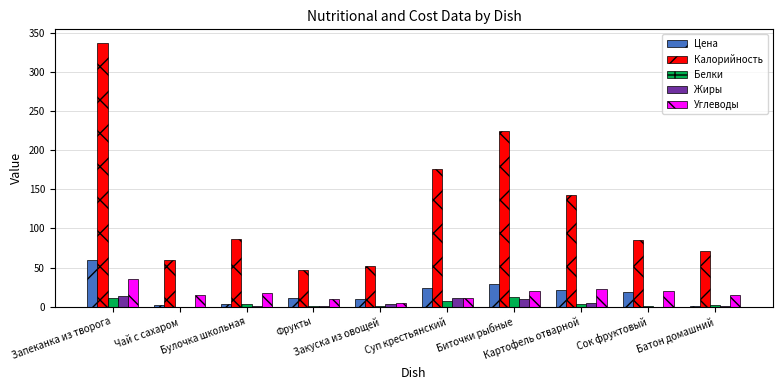

What is the total value across all series at Картофель отварной?

193.5